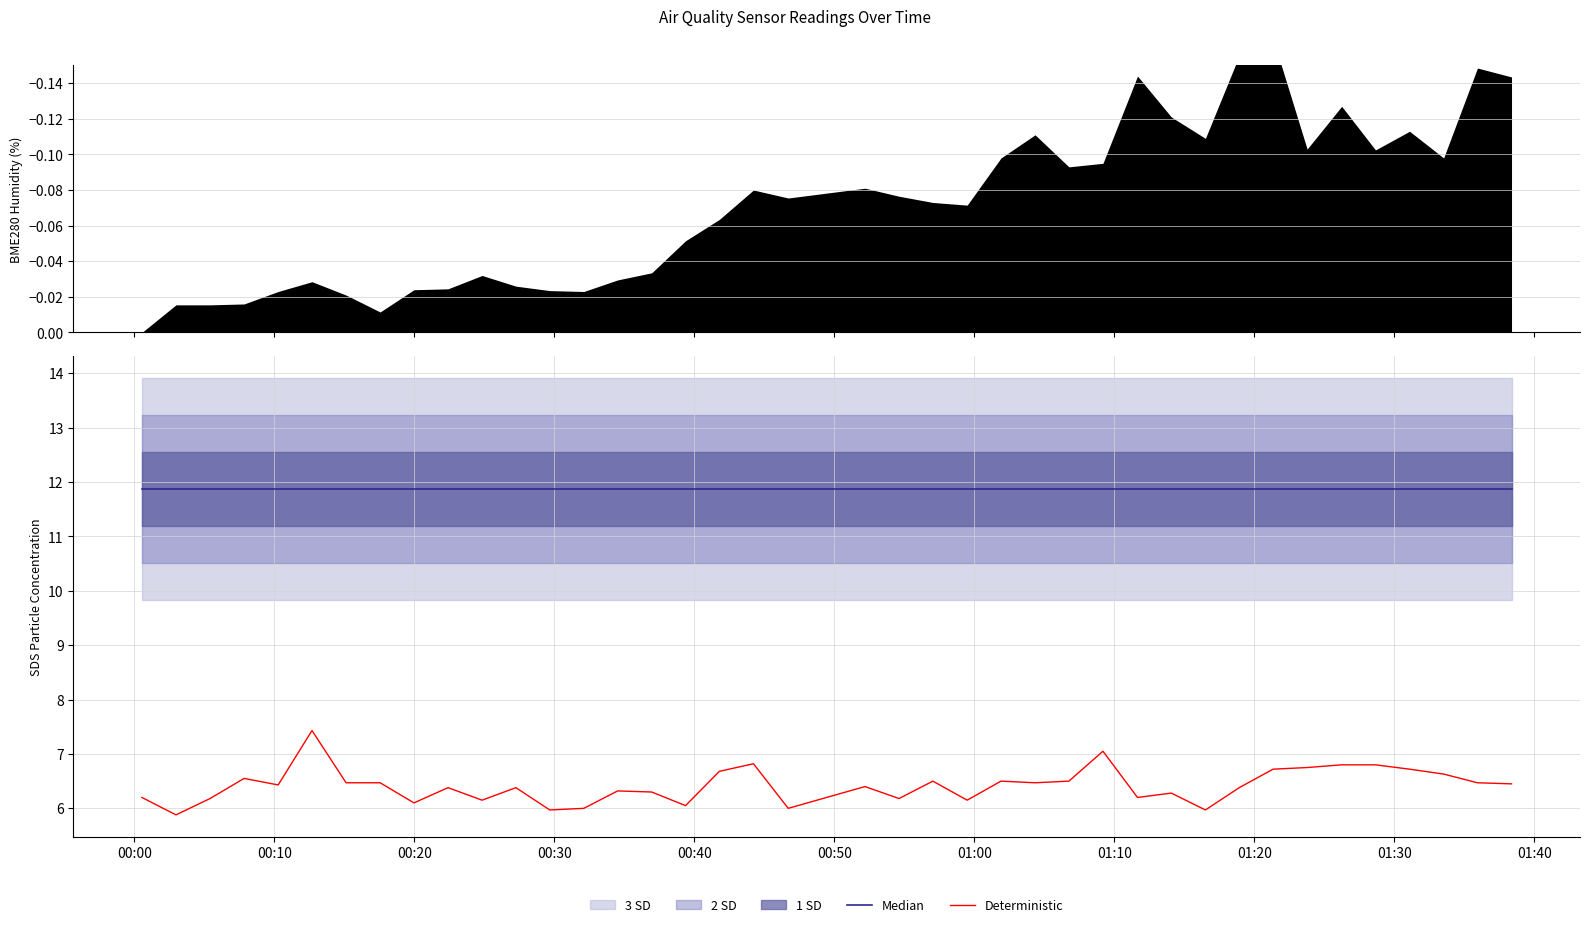

What is the value of the Median point at the 38th from the left?

11.9